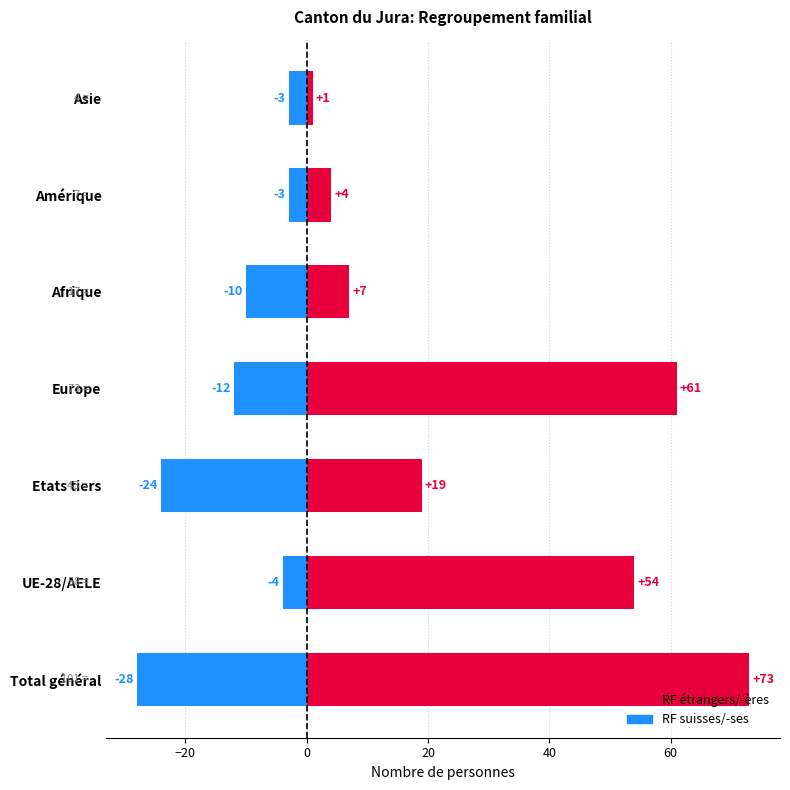

How many groups of bars are there?

7